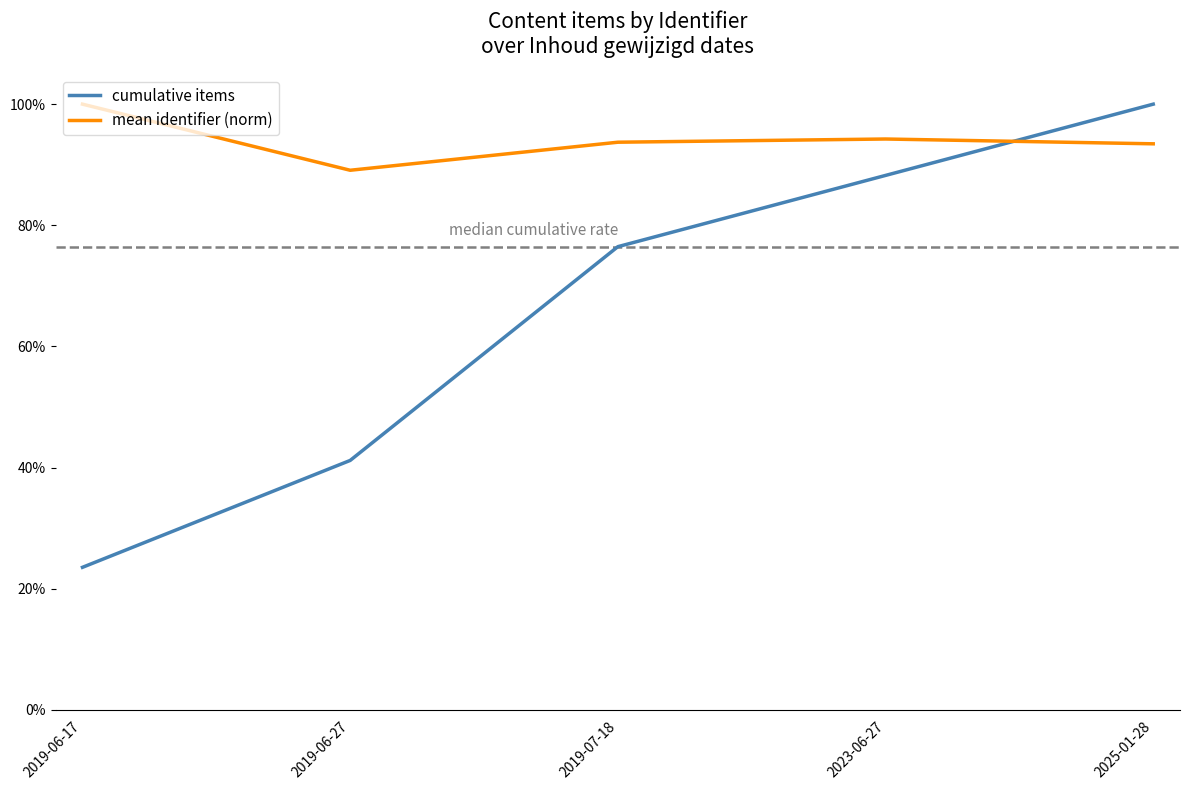

Does the chart display data point markers on the line(s)?

No